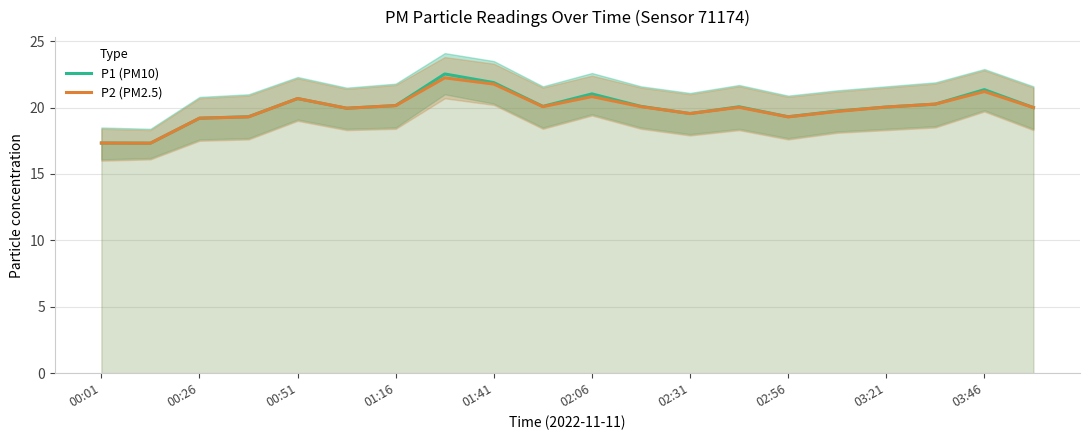

What is the maximum value for P1 (PM10)?

22.5